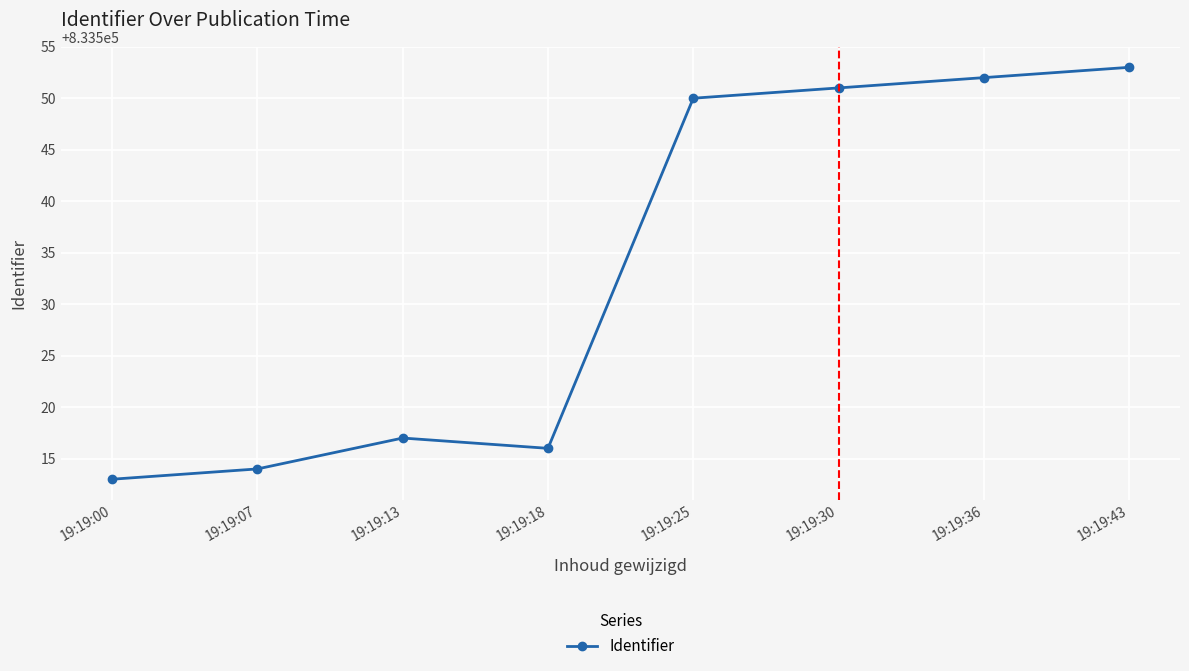

How many lines are shown in the chart?

1